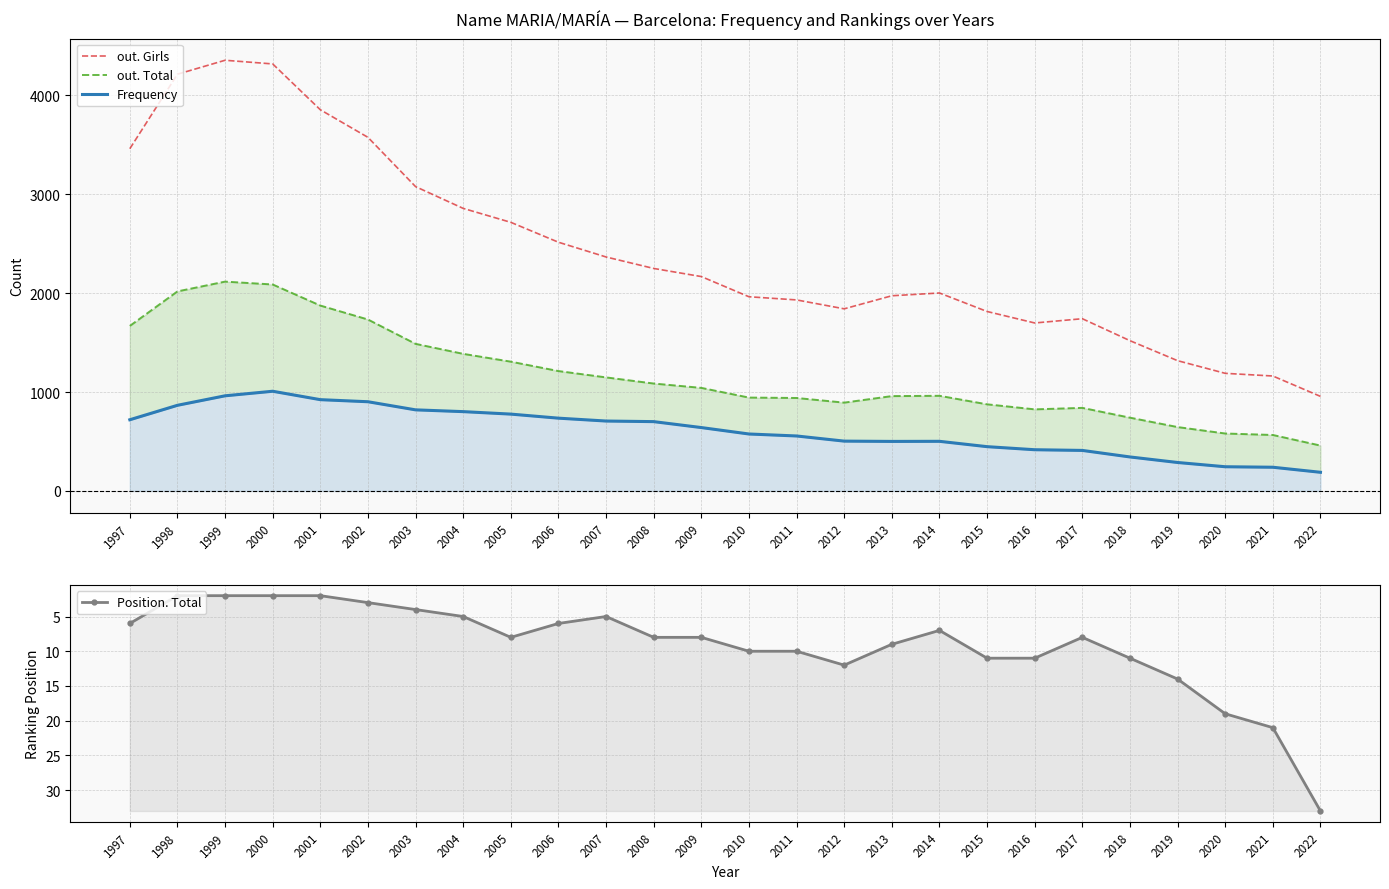

True or false: out. Total has more than 0 interior local peaks.

True